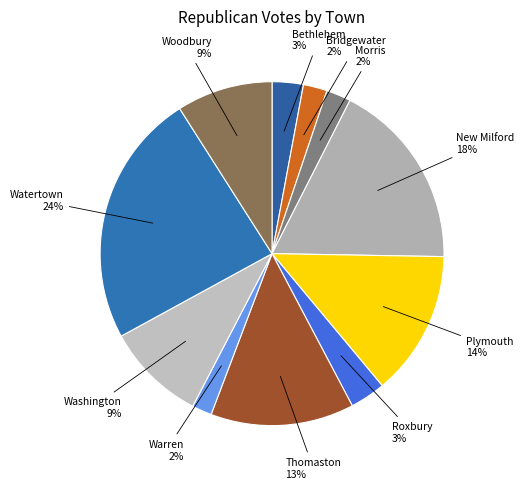

Is the sum of Woodbury and Watertown greater than half?

No